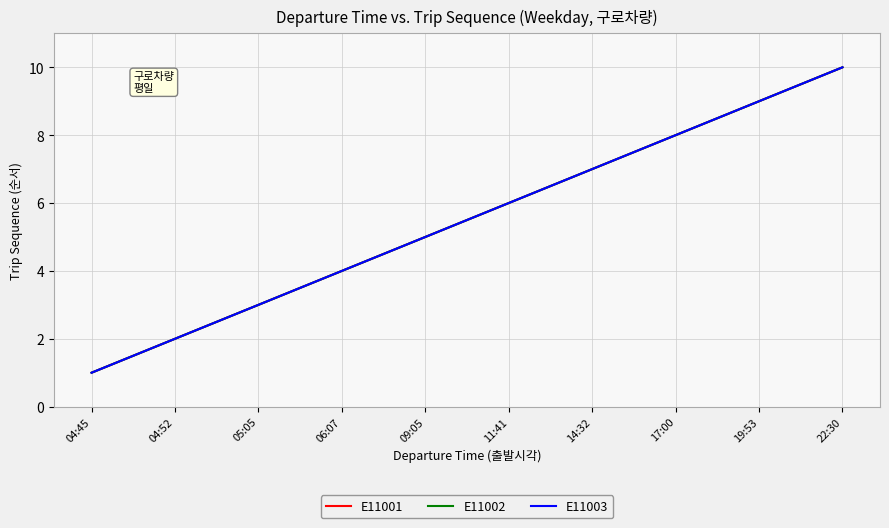

Is this an area chart (filled region under the line)?

No